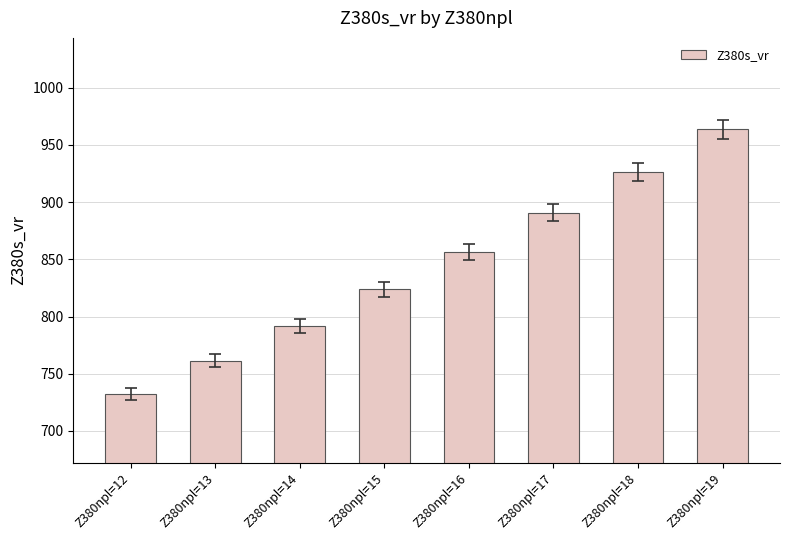

List the labels in order of value, largest first.

Z380npl=19, Z380npl=18, Z380npl=17, Z380npl=16, Z380npl=15, Z380npl=14, Z380npl=13, Z380npl=12